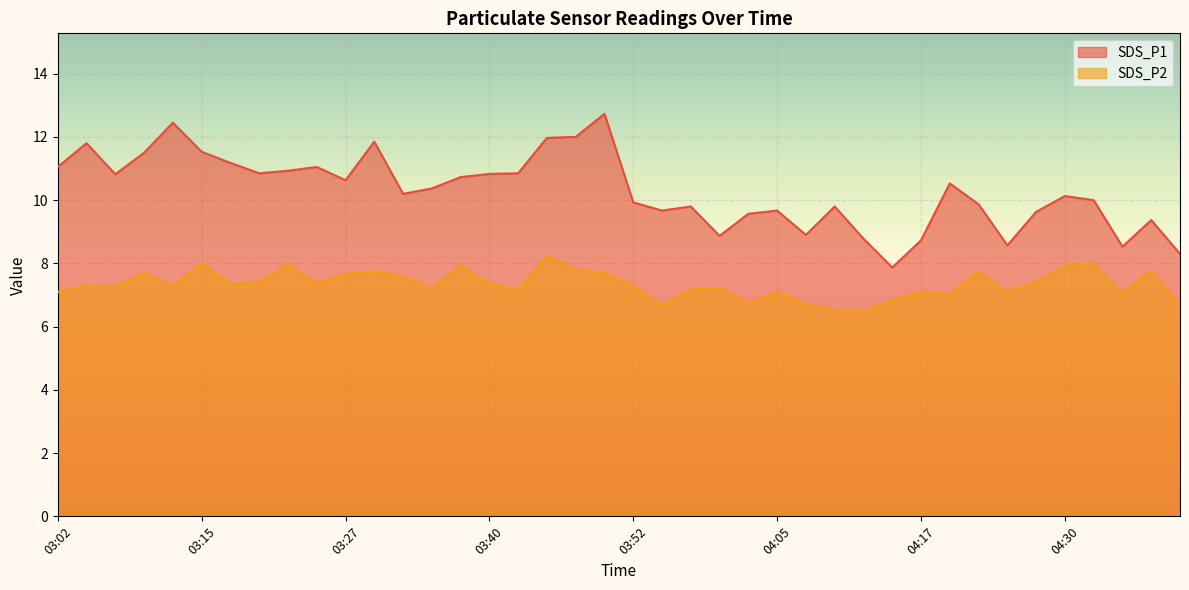

Which category has the lowest value across all series?

04:12